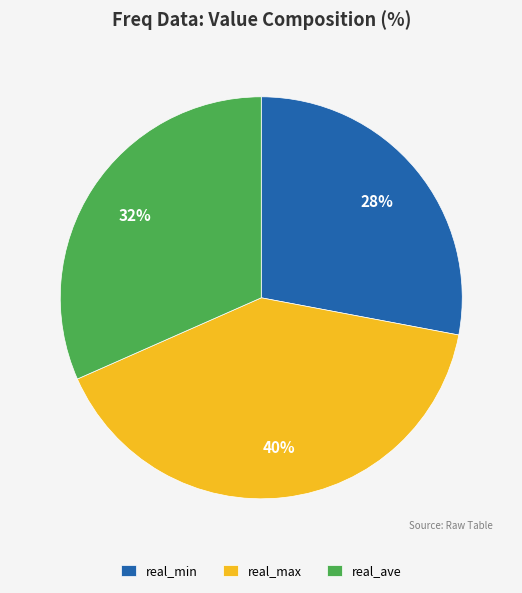

To the nearest percent, what is the difference between the largest and smallest slice percentages?

12%